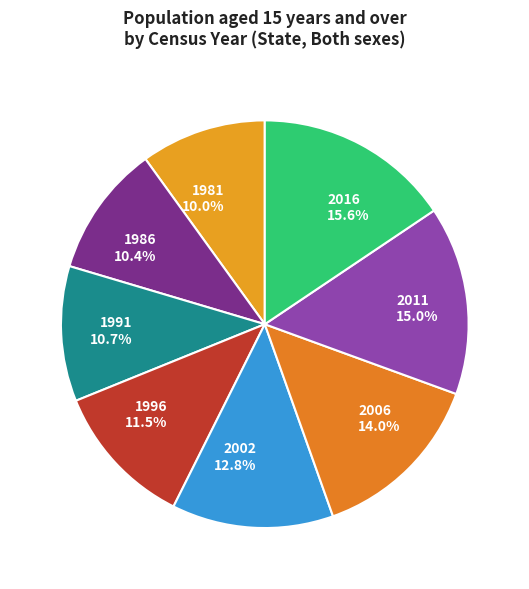

Is there a majority slice in this chart?

No